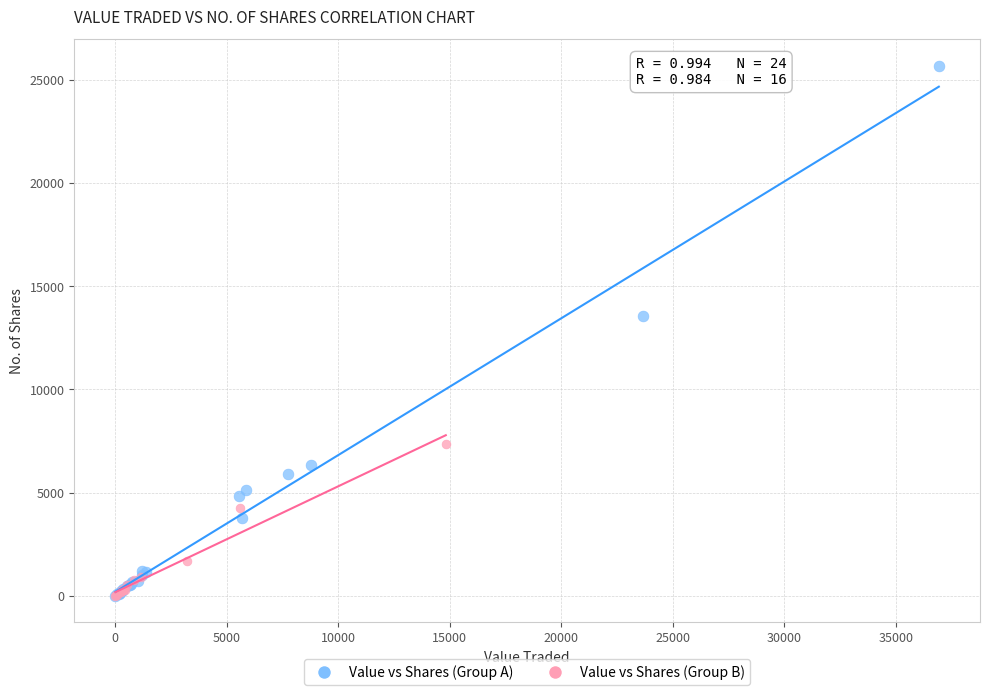

Which series reaches the maximum Y coordinate?

Value vs Shares (Group A)